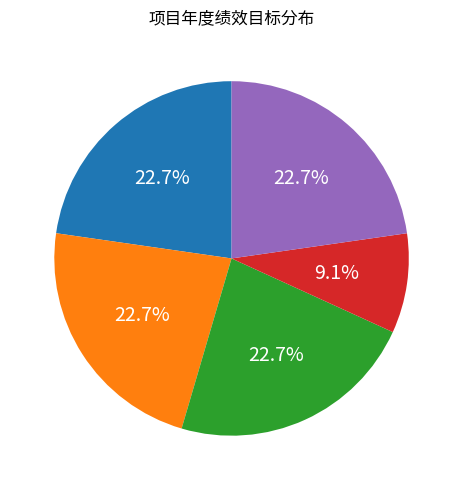

Is there any slice that represents more than half of the pie?

No